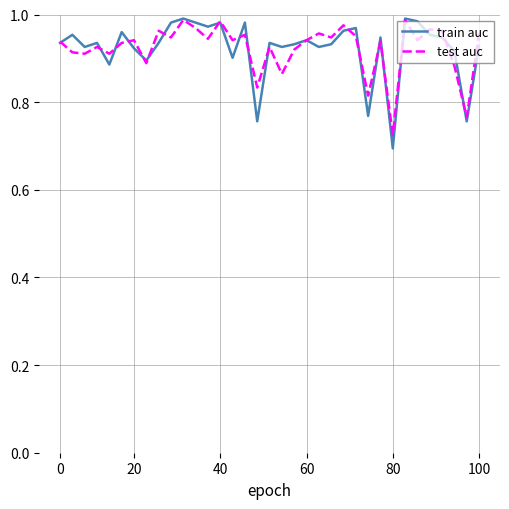

Which series has the largest range (max minus min)?

train auc